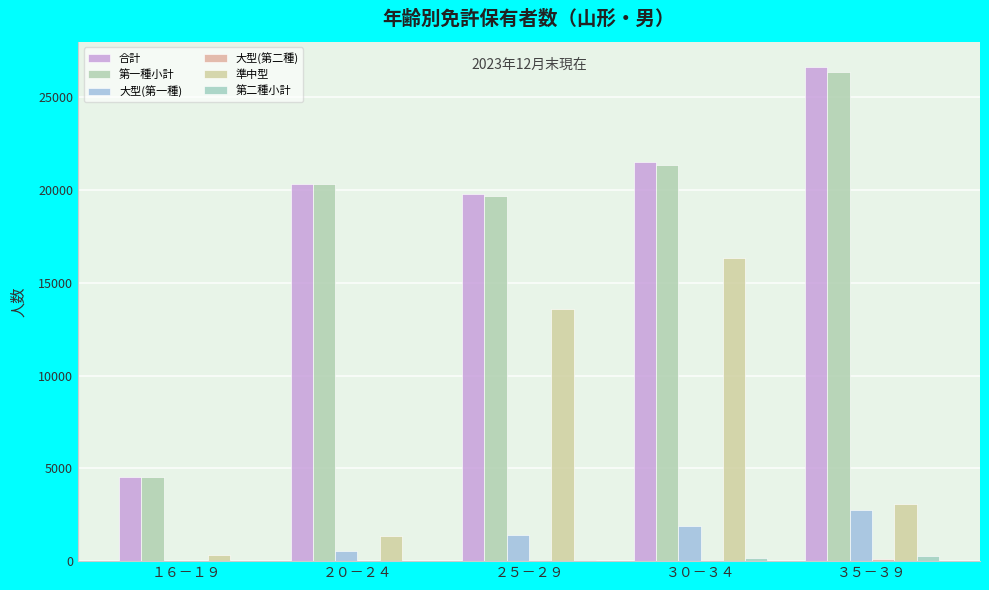

What value does the 第一種小計 series have at ２５－２９?

19698